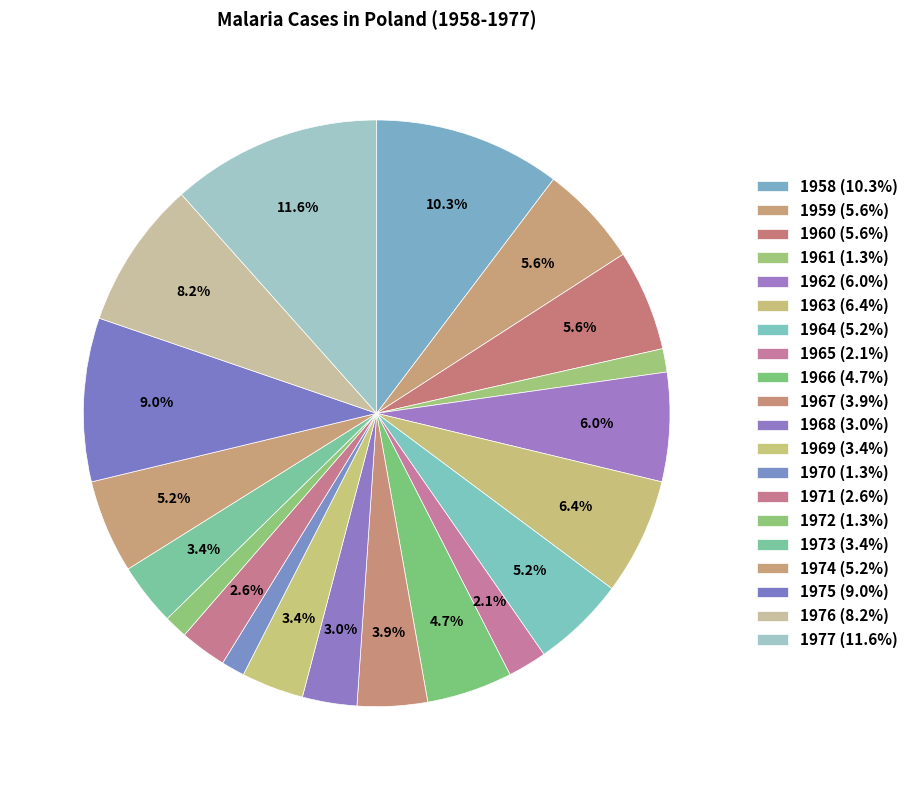

Between 1971 and 1958, which is larger?

1958